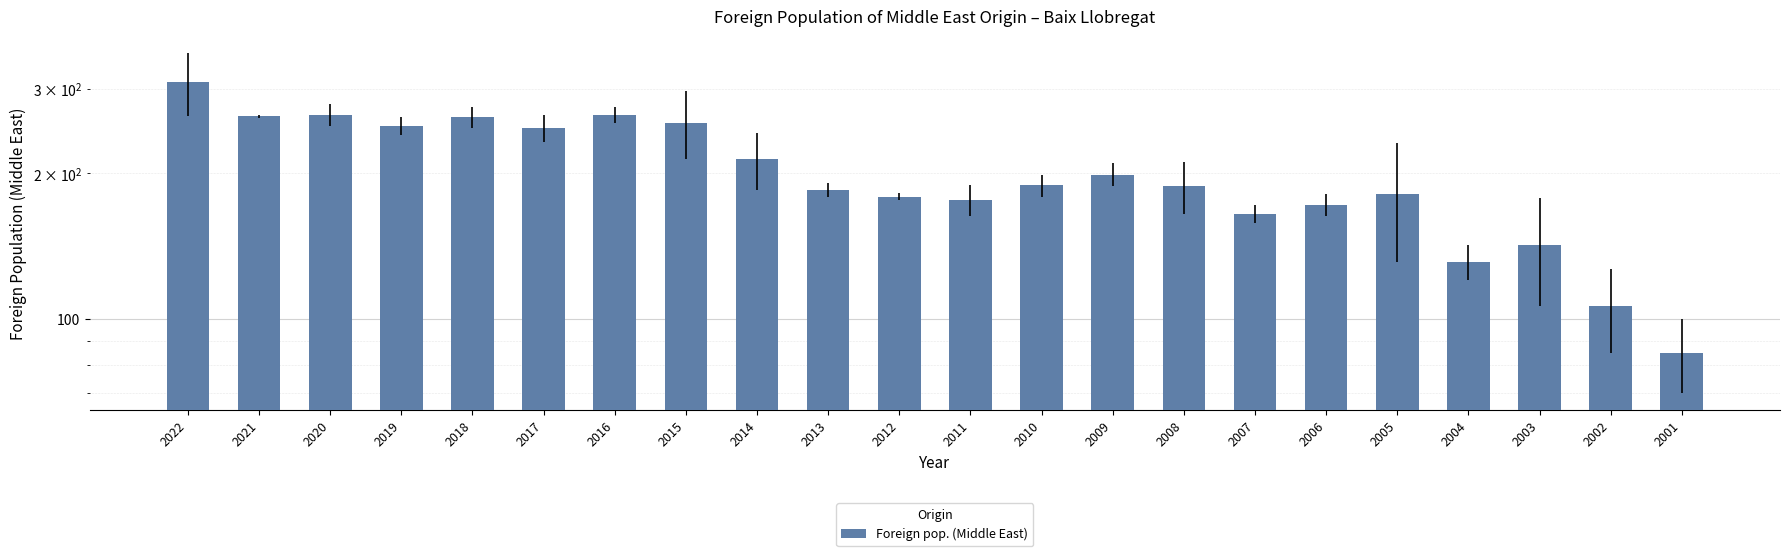

The value at 2021 is 263. True or false?

True